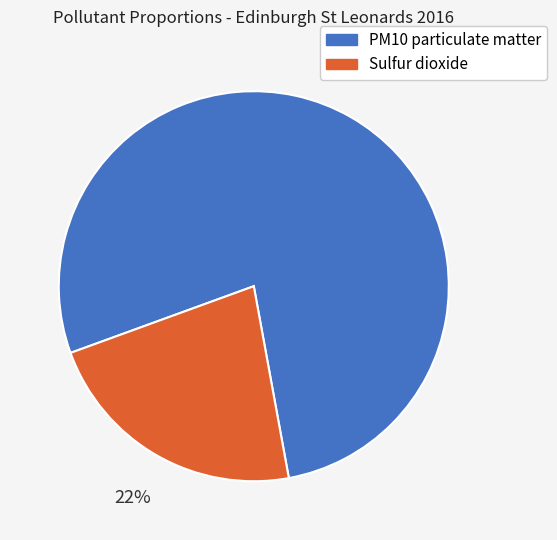

Which category has the smallest portion of the pie?

Sulfur dioxide